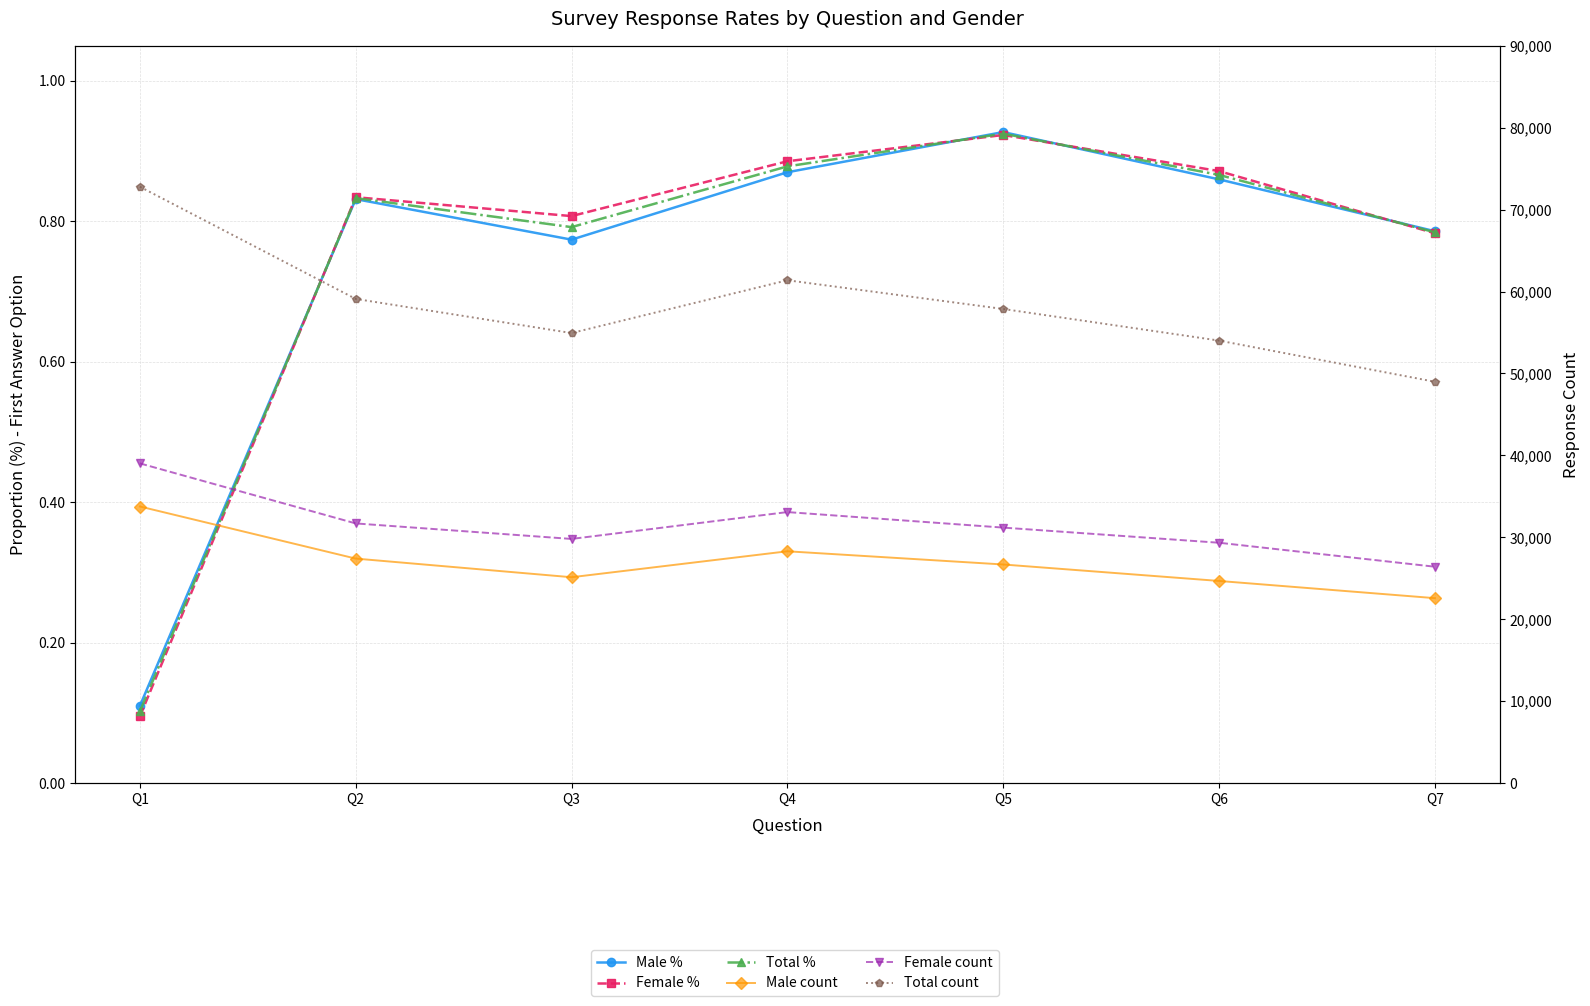

Is it true that Female count equals 16230.4 at Q1?

False